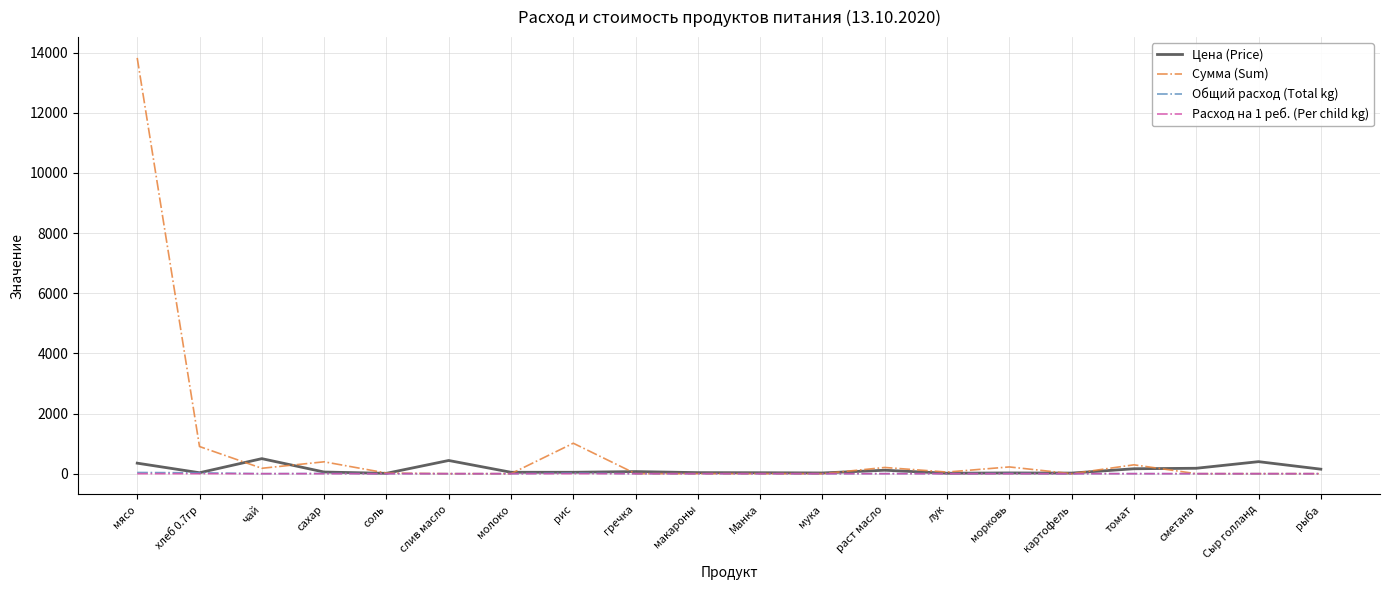

Which series has the widest spread of values?

Сумма (Sum)